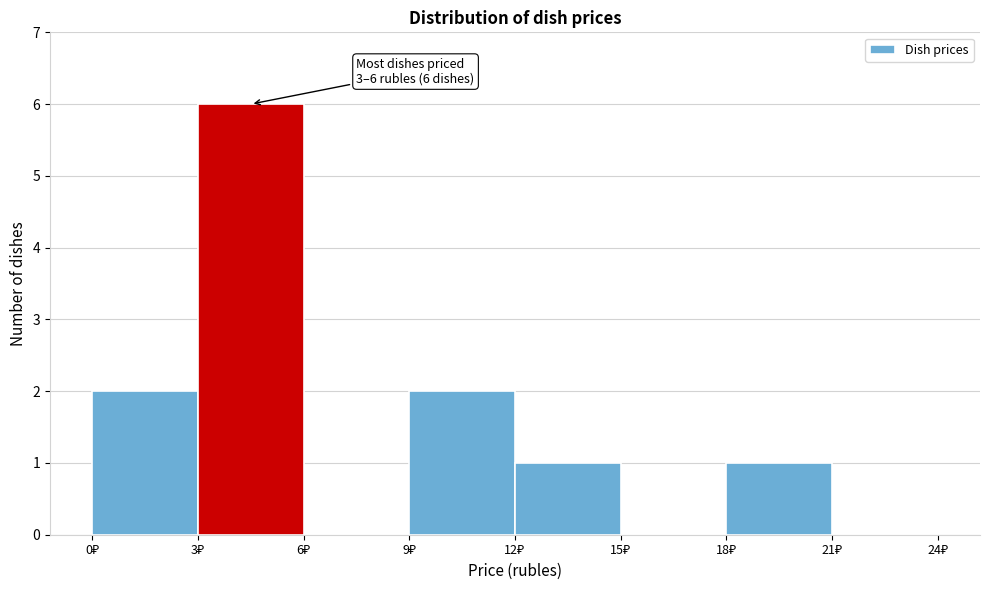

Which range on the x-axis has the tallest bar?

3 to 6